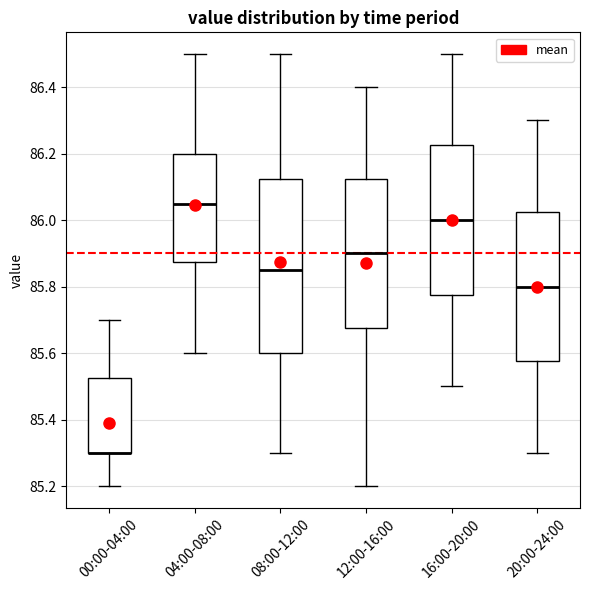

Which box is the tallest, from its lower edge to its upper edge?

08:00-12:00